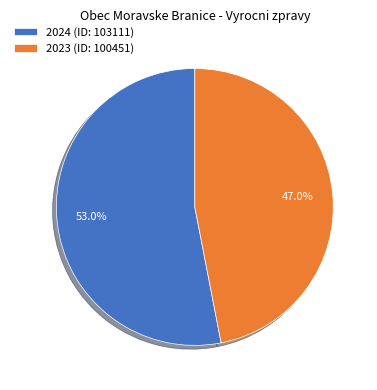

To the nearest percent, what is the difference between the largest and smallest slice percentages?

6%